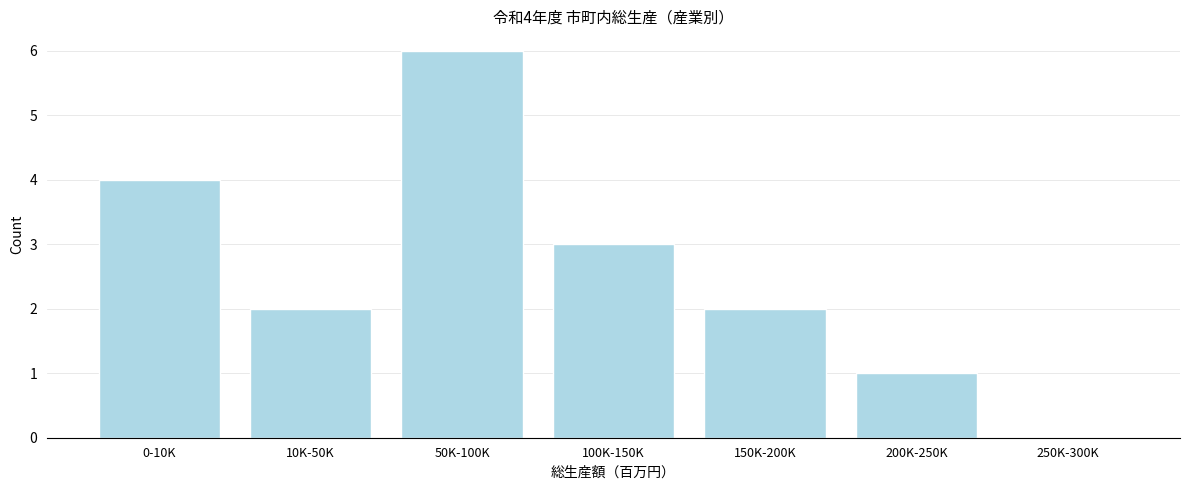

Reading left to right, extract all data points from this chart.

0-10K=4	10K-50K=2	50K-100K=6	100K-150K=3	150K-200K=2	200K-250K=1	250K-300K=0